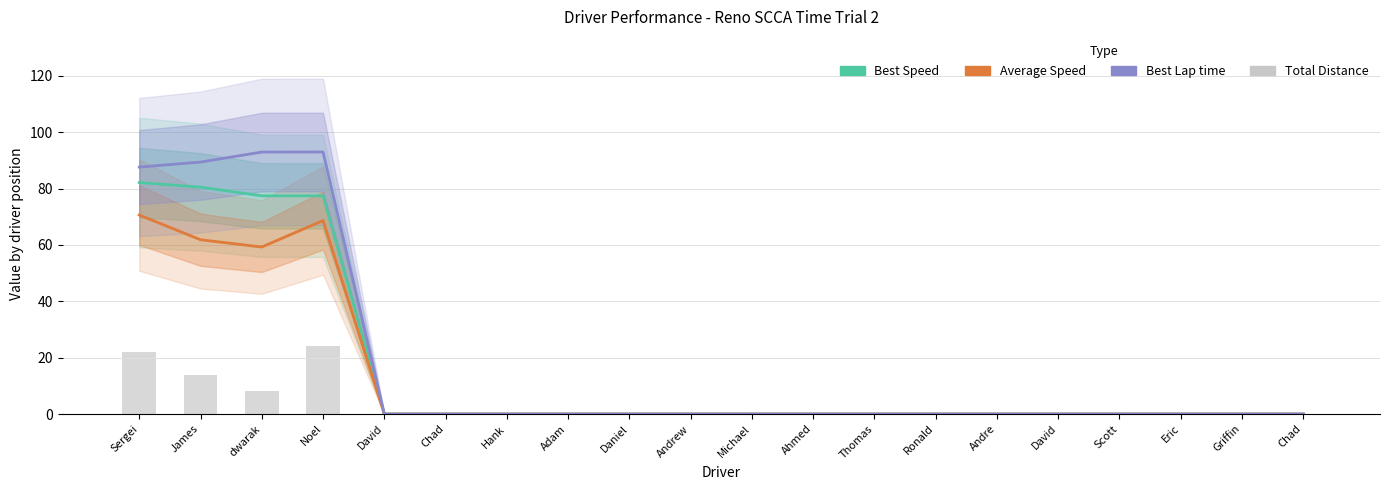

Reading left to right, list all the values displayed in this chart.

Best Speed: Sergei=82.2	James=80.5	dwarak=77.4	Noel=77.4	David=0.0	Chad=0.0	Hank=0.0	Adam=0.0	Daniel=0.0	Andrew=0.0	Michael=0.0	Ahmed=0.0	Thomas=0.0	Ronald=0.0	Andre=0.0	David=0.0	Scott=0.0	Eric=0.0	Griffin=0.0	Chad=0.0
Average Speed: Sergei=70.6	James=61.9	dwarak=59.3	Noel=68.7	David=0.0	Chad=0.0	Hank=0.0	Adam=0.0	Daniel=0.0	Andrew=0.0	Michael=0.0	Ahmed=0.0	Thomas=0.0	Ronald=0.0	Andre=0.0	David=0.0	Scott=0.0	Eric=0.0	Griffin=0.0	Chad=0.0
Best Lap time: Sergei=87.6	James=89.4	dwarak=93.0	Noel=93.0	David=0.0	Chad=0.0	Hank=0.0	Adam=0.0	Daniel=0.0	Andrew=0.0	Michael=0.0	Ahmed=0.0	Thomas=0.0	Ronald=0.0	Andre=0.0	David=0.0	Scott=0.0	Eric=0.0	Griffin=0.0	Chad=0.0
Total Distance: Sergei=22.0	James=14.0	dwarak=8.0	Noel=24.0	David=0.0	Chad=0.0	Hank=0.0	Adam=0.0	Daniel=0.0	Andrew=0.0	Michael=0.0	Ahmed=0.0	Thomas=0.0	Ronald=0.0	Andre=0.0	David=0.0	Scott=0.0	Eric=0.0	Griffin=0.0	Chad=0.0